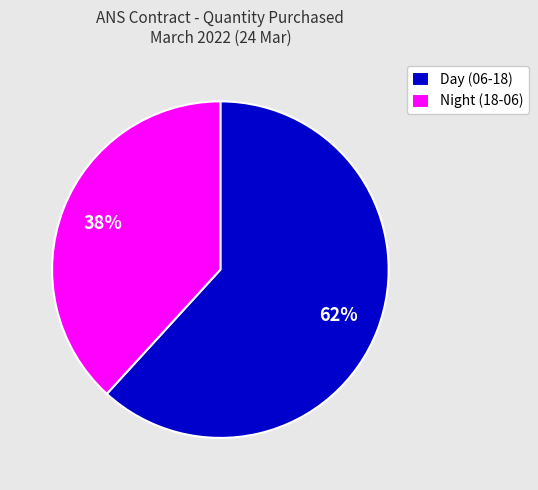

The Night (18-06) slice represents 38% of the pie. True or false?

True